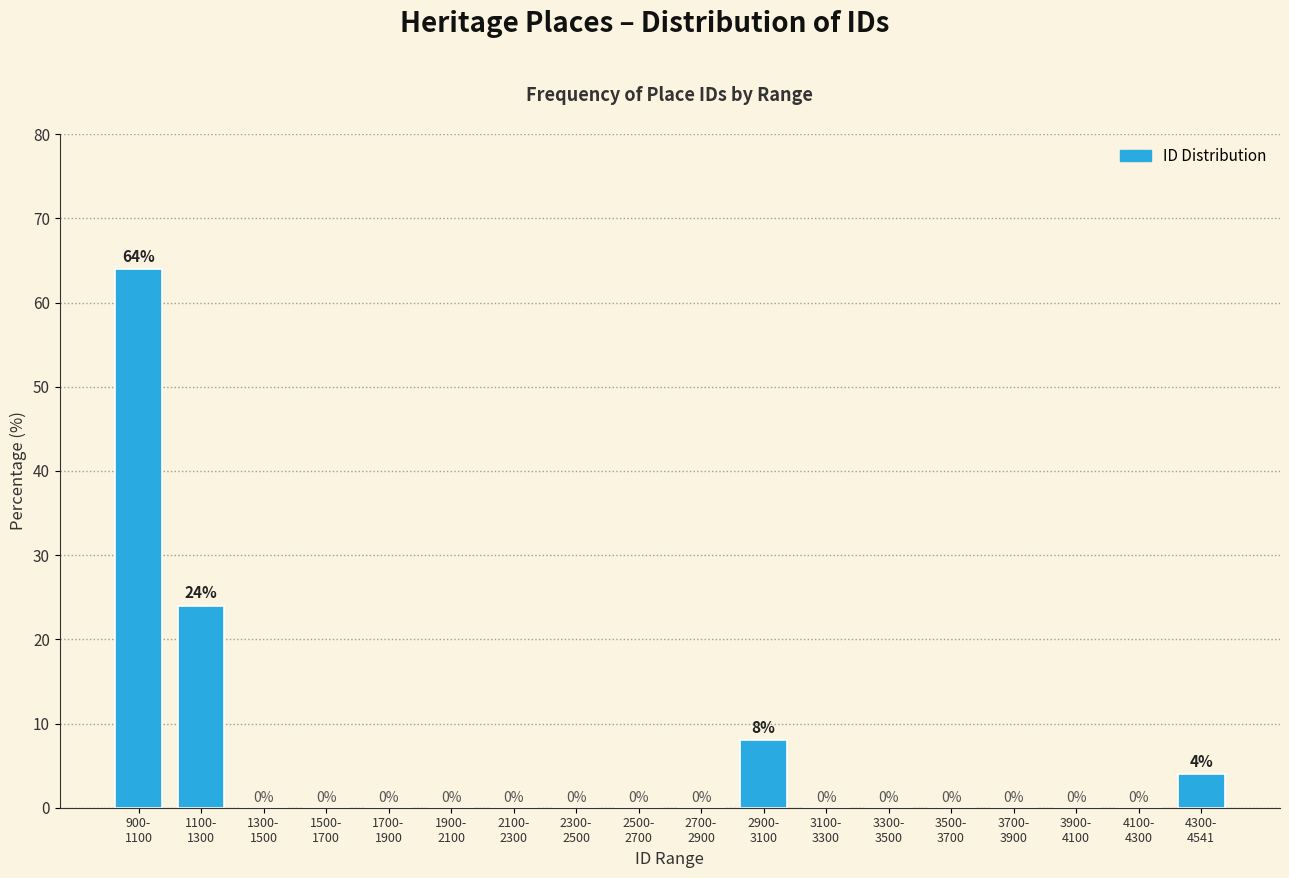

What is the sum of all values?

100